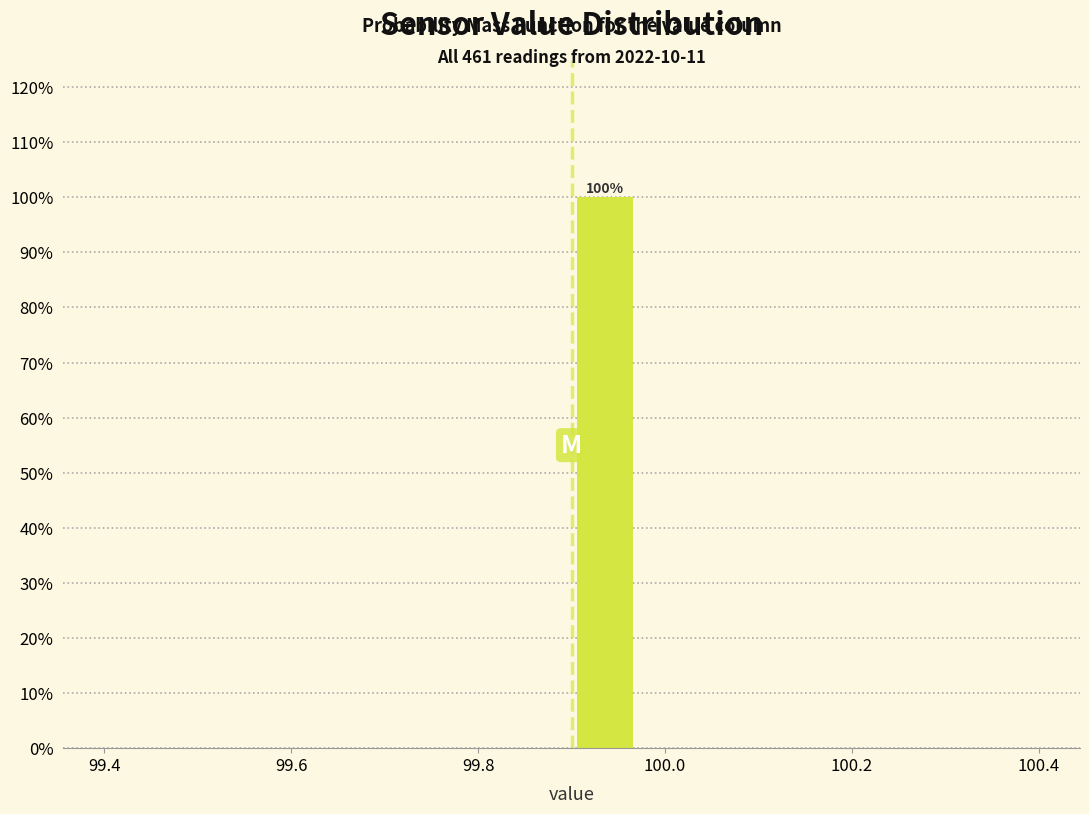

Around what value on the x-axis is the tallest bar? Give the approximate position of its centre, as read against the axis.

99.94